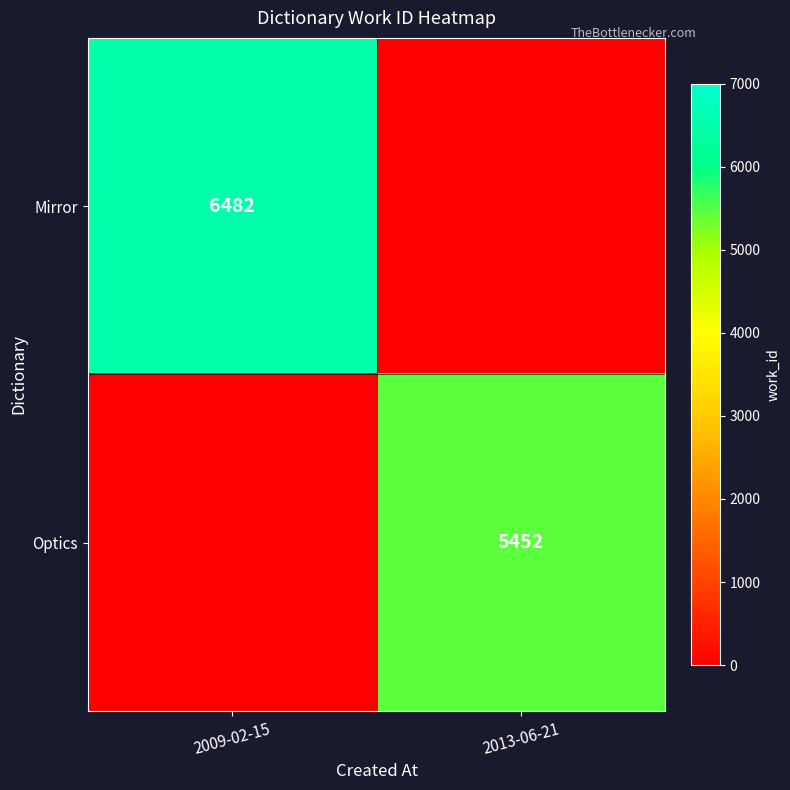

Is it true that Optics equals 9462 at 2013-06-21?

False